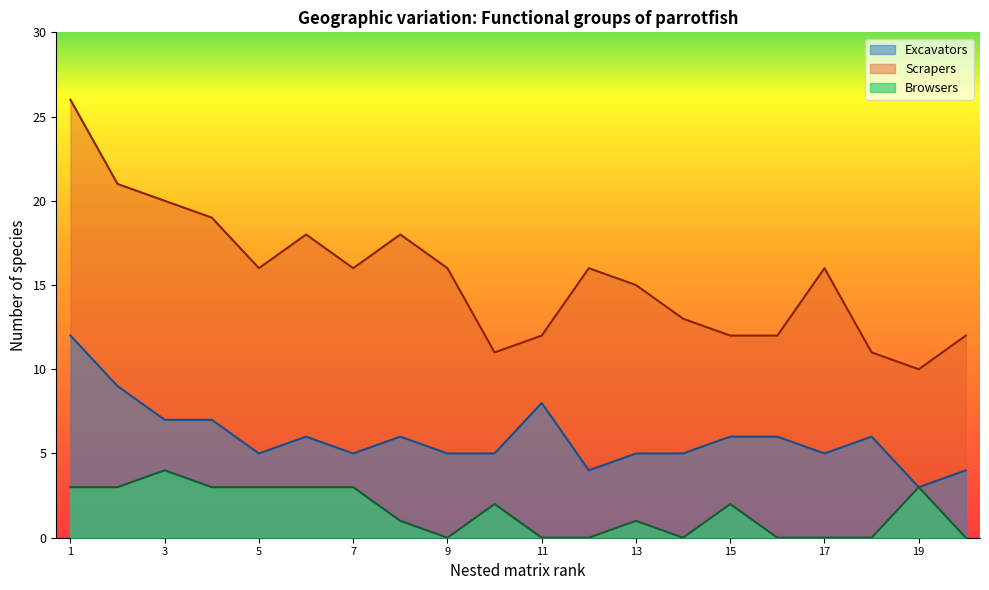

At which label does Browsers reach its peak?

3